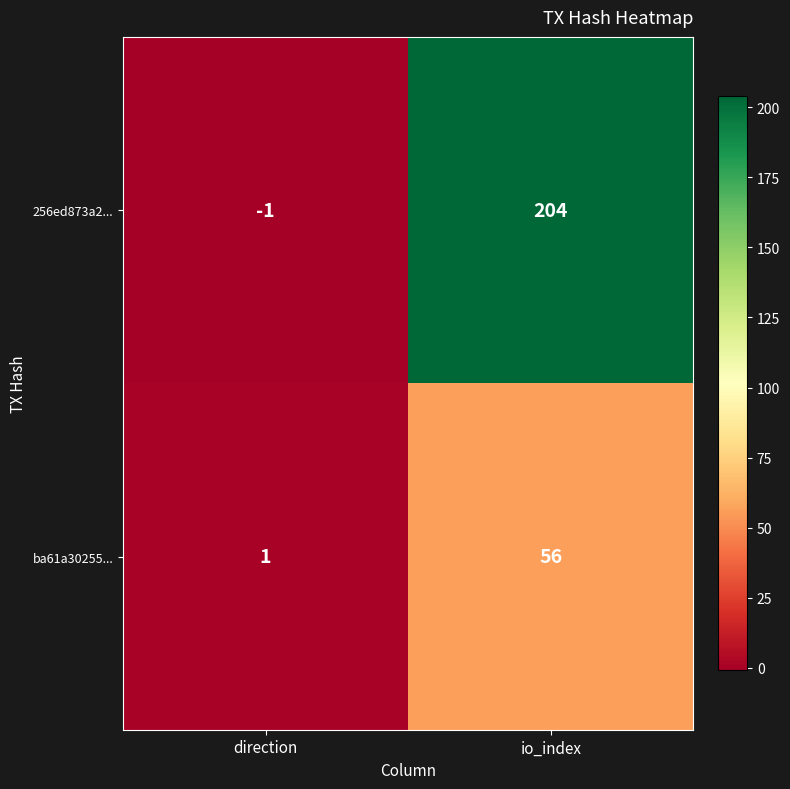

Rank the series by their average value, from highest to lowest.

256ed873a2..., ba61a30255...